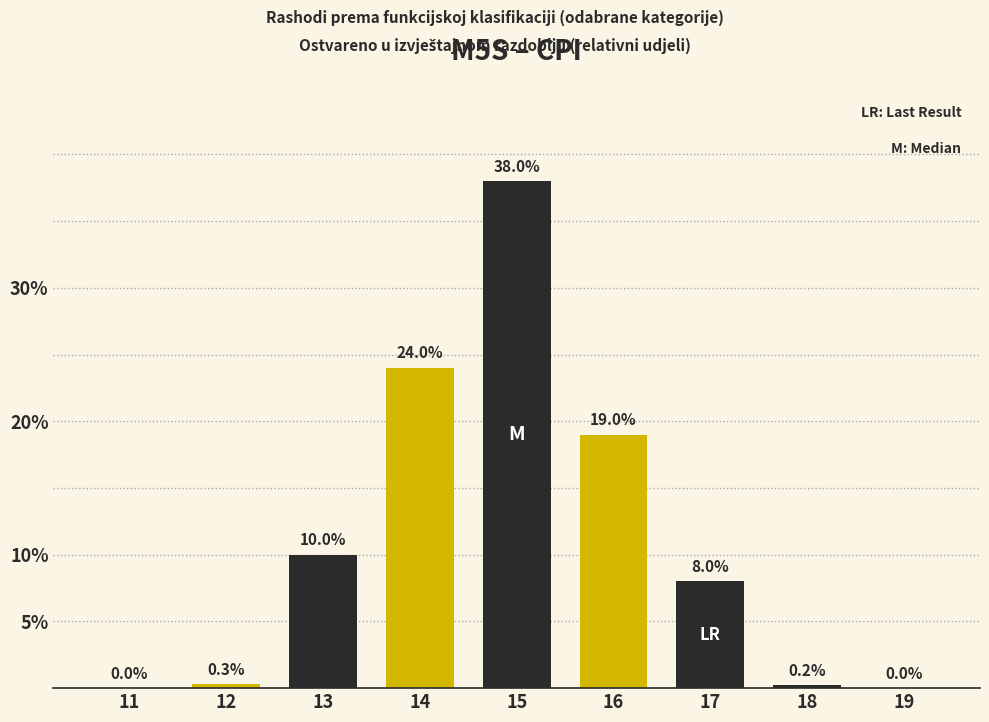

Reading left to right, list all the values displayed in this chart.

11=0.0	12=0.3	13=10.0	14=24.0	15=38.0	16=19.0	17=8.0	18=0.2	19=0.0